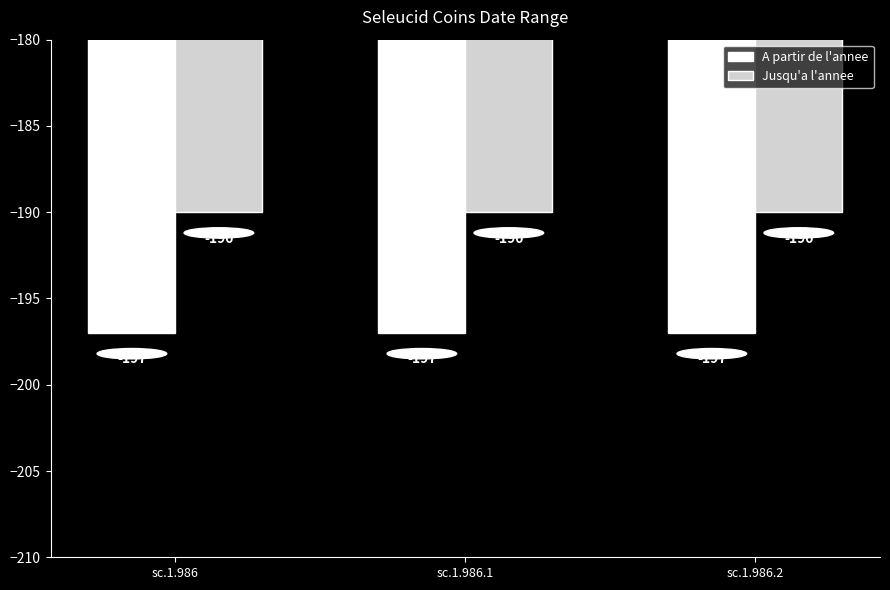

Is it true that Jusqu'a l'annee equals -190 at sc.1.986?

True